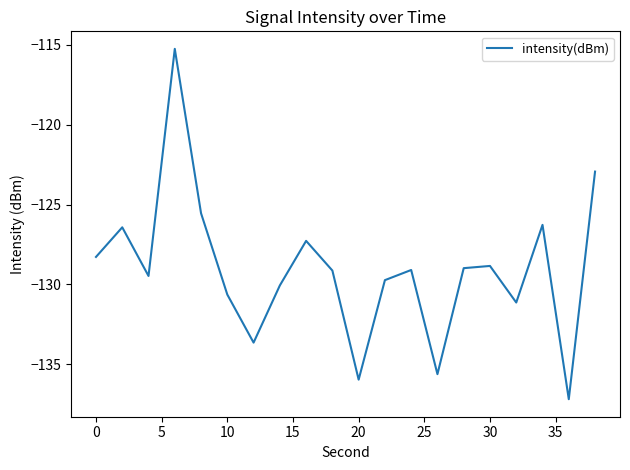

What is the maximum value shown in the chart?

-115.2